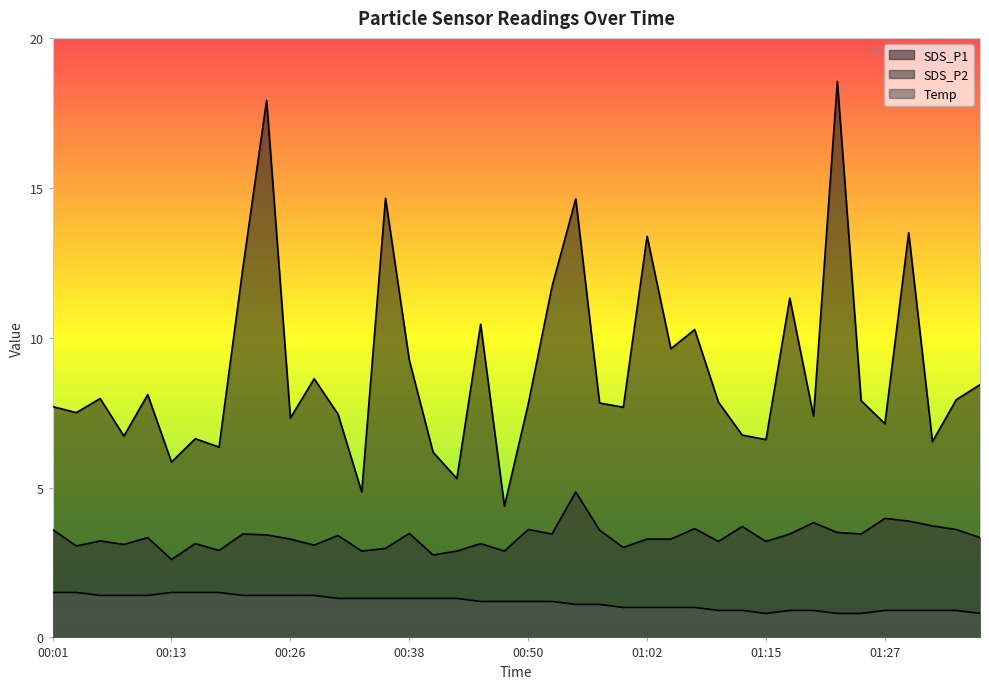

Between 00:06 and 01:20, which is larger?

00:06